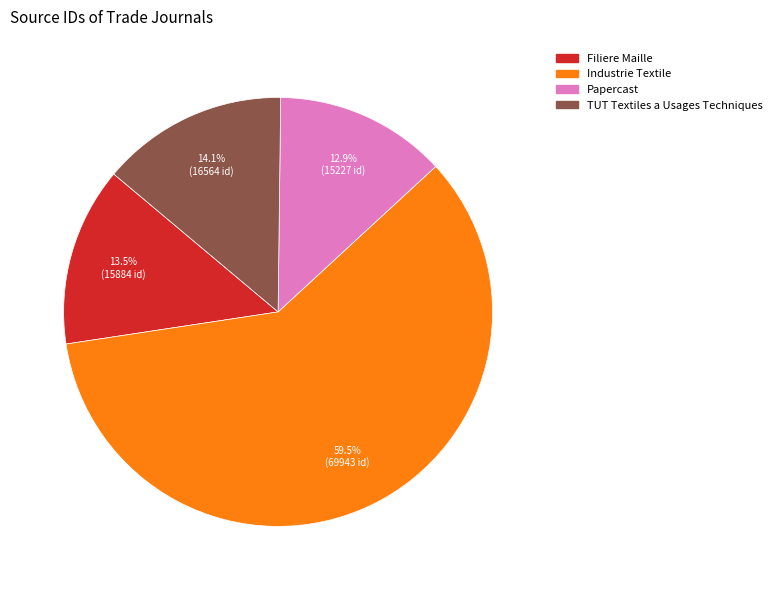

To the nearest percent, what is the average slice percentage?

25%